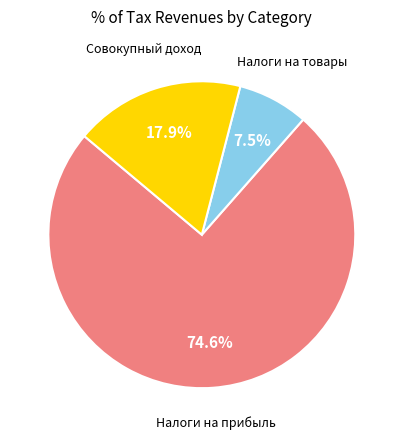

What is the ratio of the value at Налоги на товары to the value at Совокупный доход?

0.4